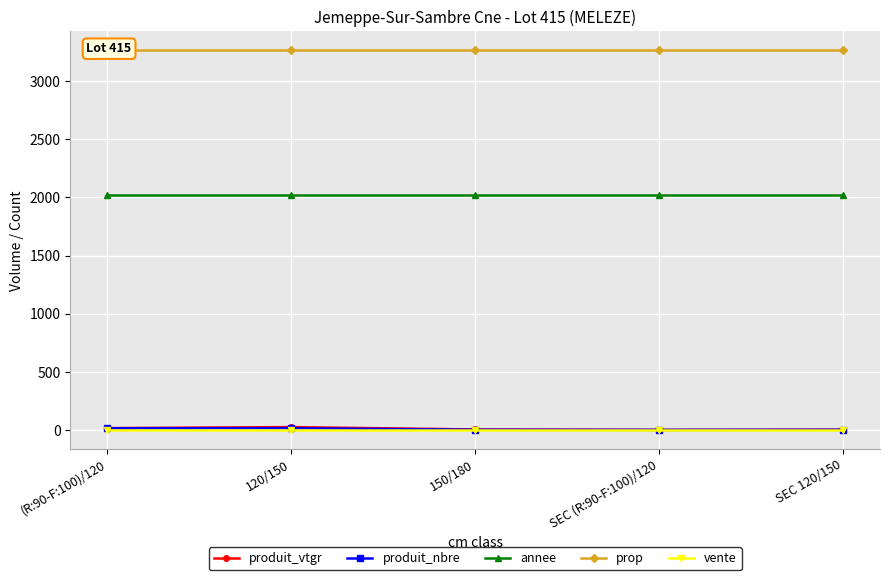

At how many categories does at least one series exceed 2086?

5